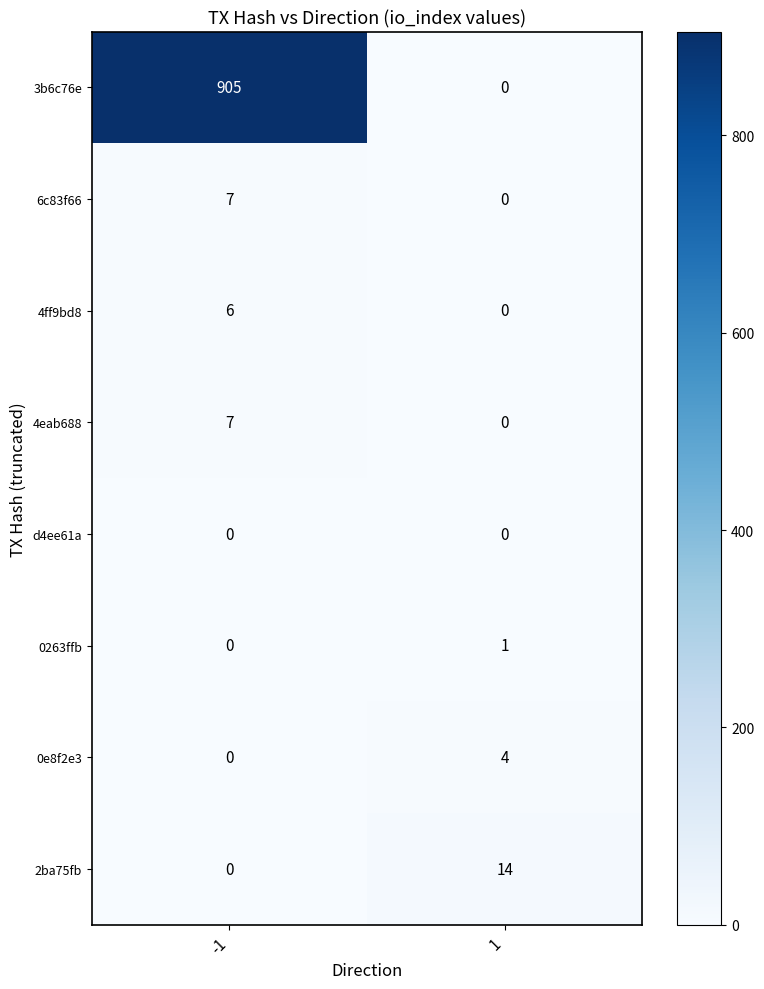

What is the approximate value of 6c83f66 at -1?

7